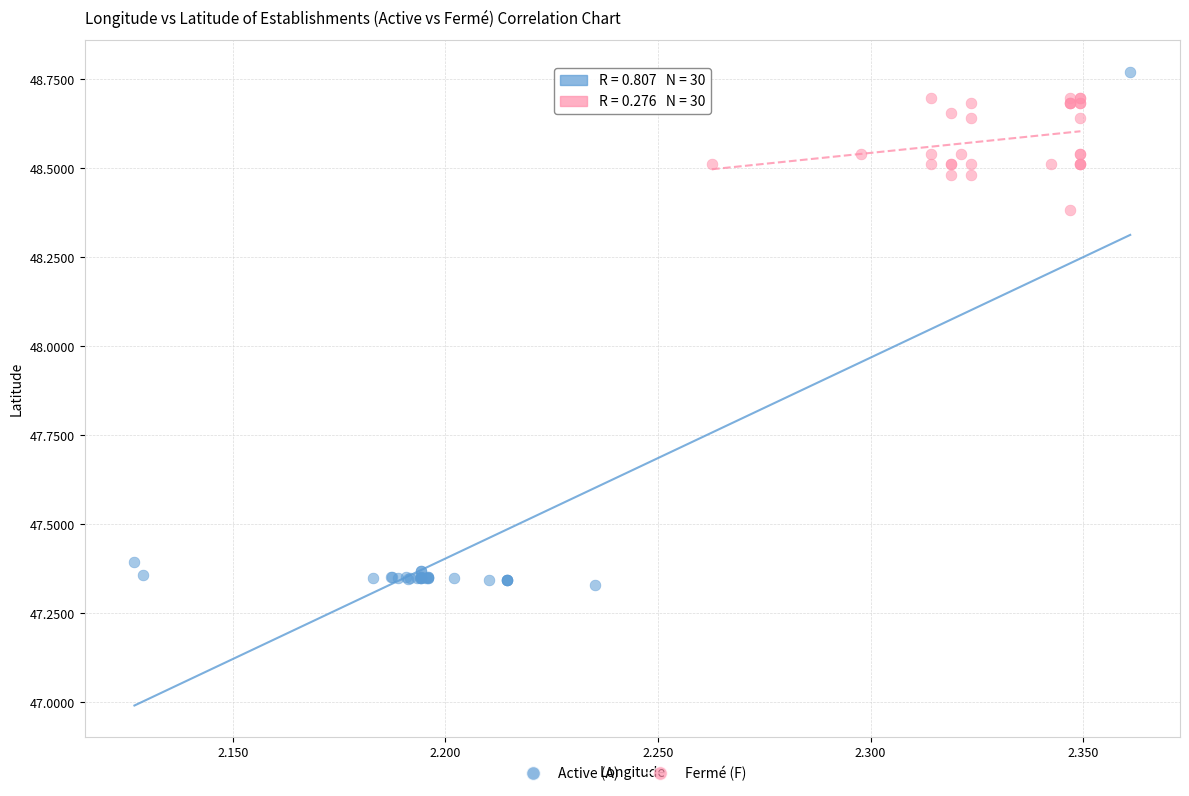

Which series has the widest spread of Y values?

Active (A)